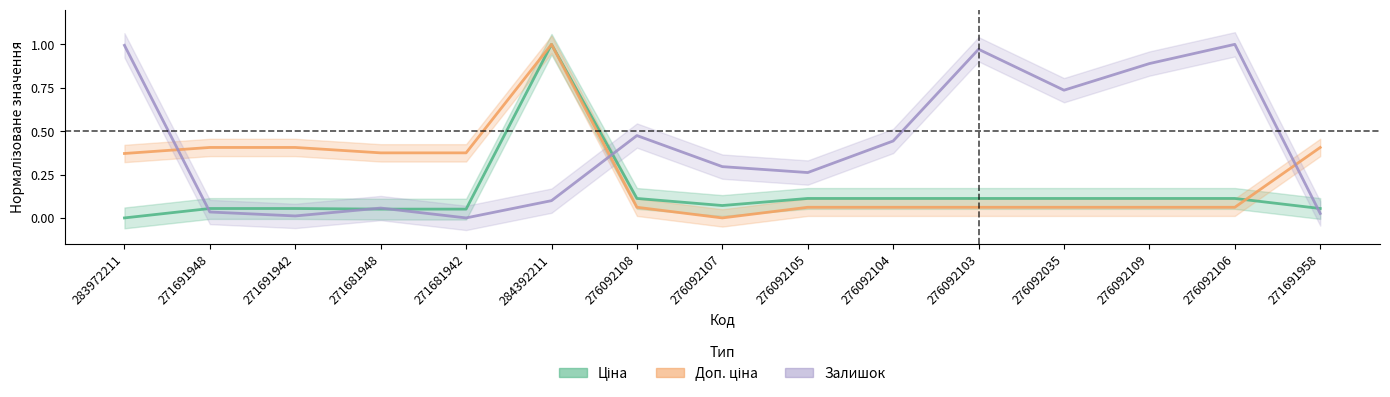

What position from the right is 271681948?

12